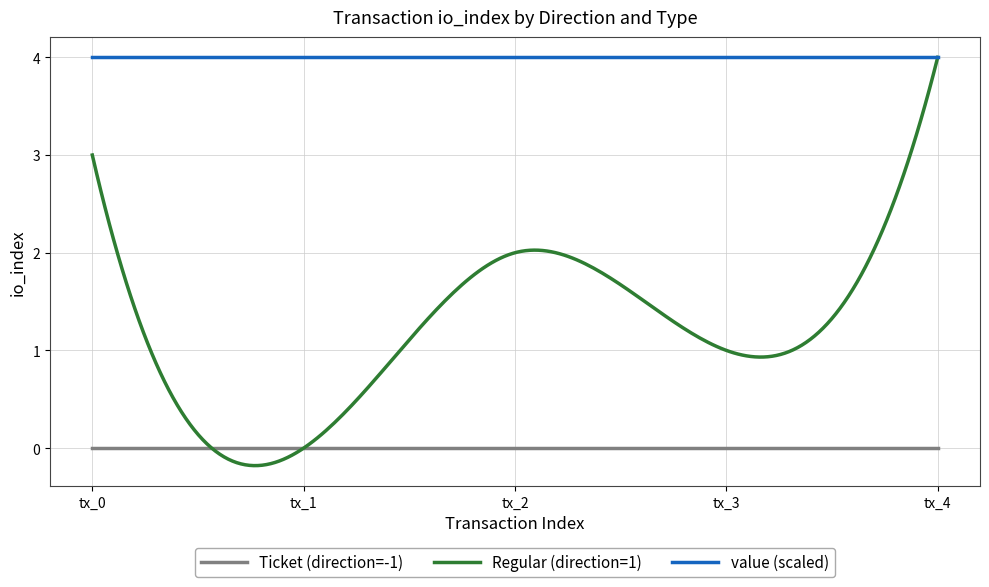

Does the chart display data point markers on the line(s)?

No